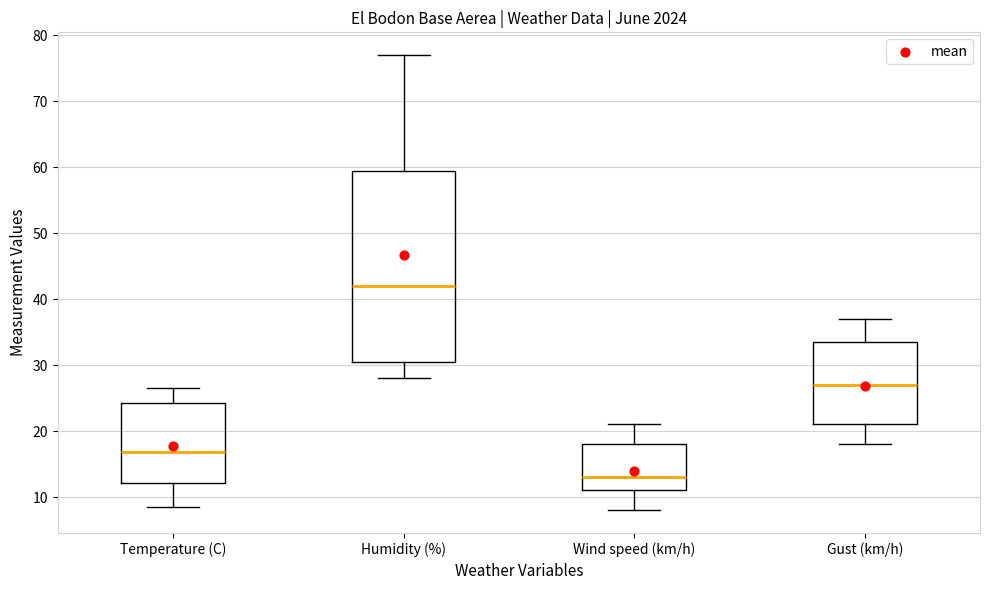

Reading left to right, read every box against the y-axis: the position of its median line, the range the box covers, and the ends of its whiskers. The values are not printed on the chart, so give them approximately, as read against the axis.

Temperature (C): median 17, box 12 to 24, whiskers 9 to 27
Humidity (%): median 42, box 31 to 60, whiskers 28 to 77
Wind speed (km/h): median 13, box 11 to 18, whiskers 8 to 21
Gust (km/h): median 27, box 21 to 34, whiskers 18 to 37